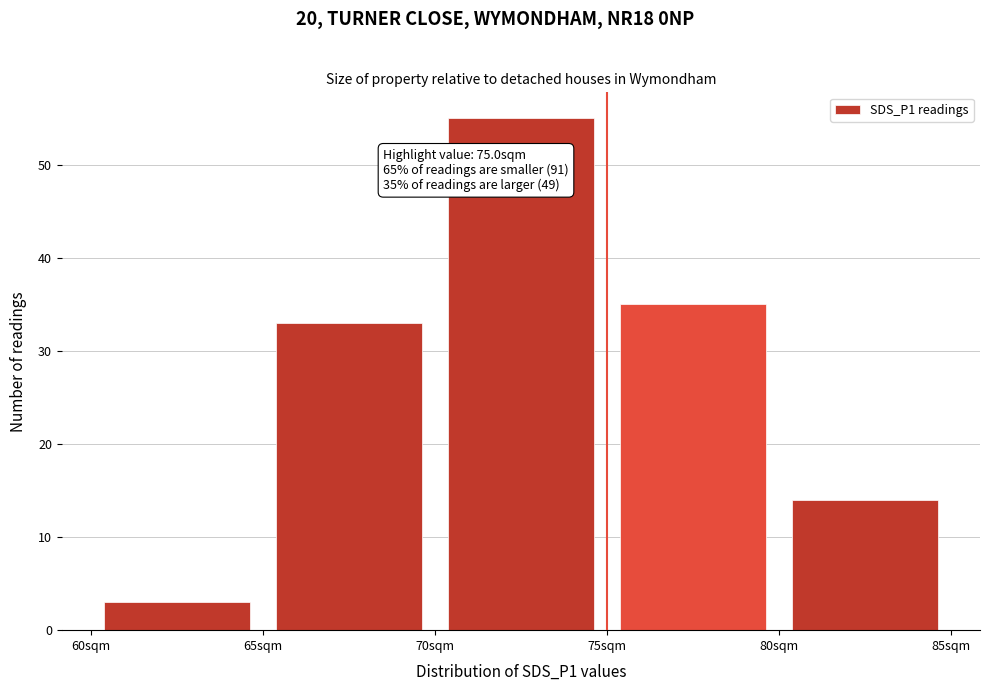

Which range on the x-axis has the tallest bar?

70 to 75